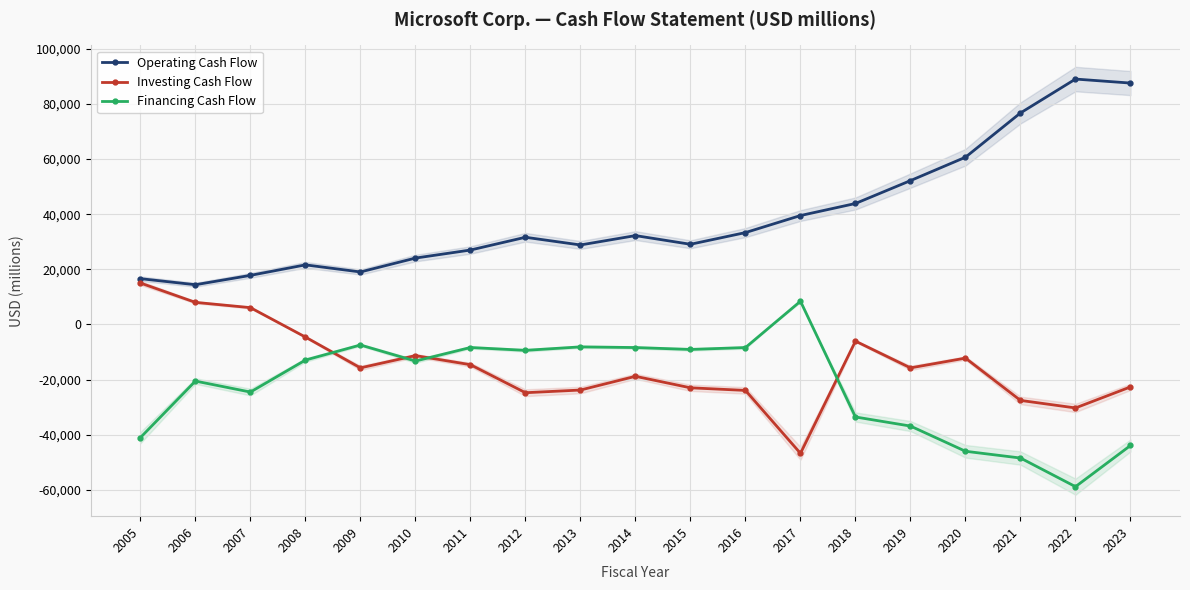

What is the average value of the Financing Cash Flow series?

-22688